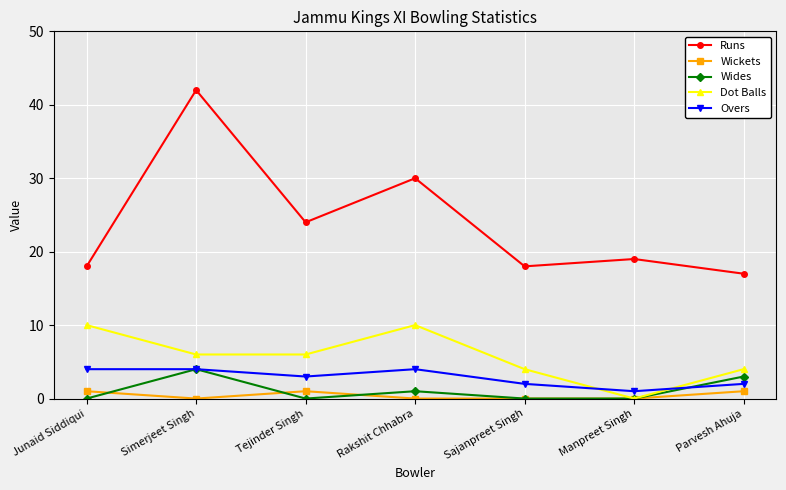

In Runs, how many points are lower than both neighbors (excluding endpoints)?

2